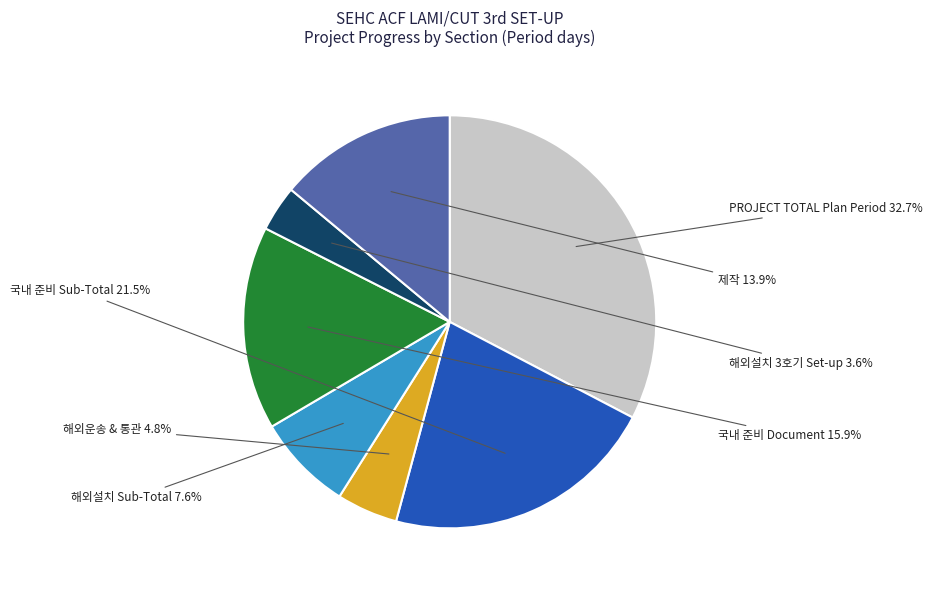

Is there any slice that represents more than half of the pie?

No